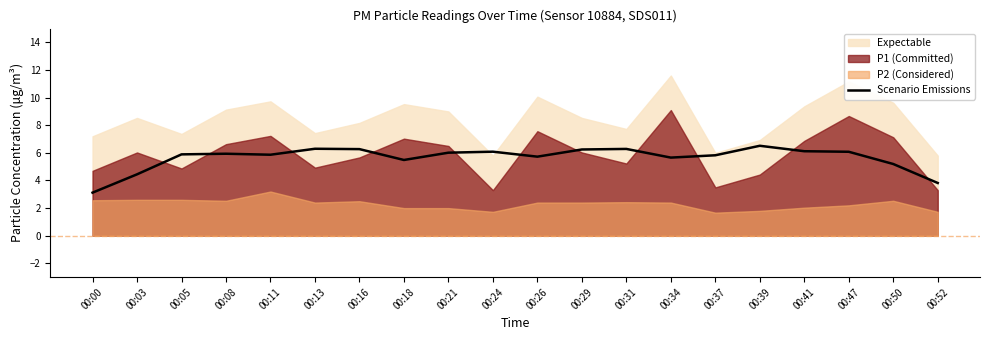

What is the approximate value at 00:00?

3.1